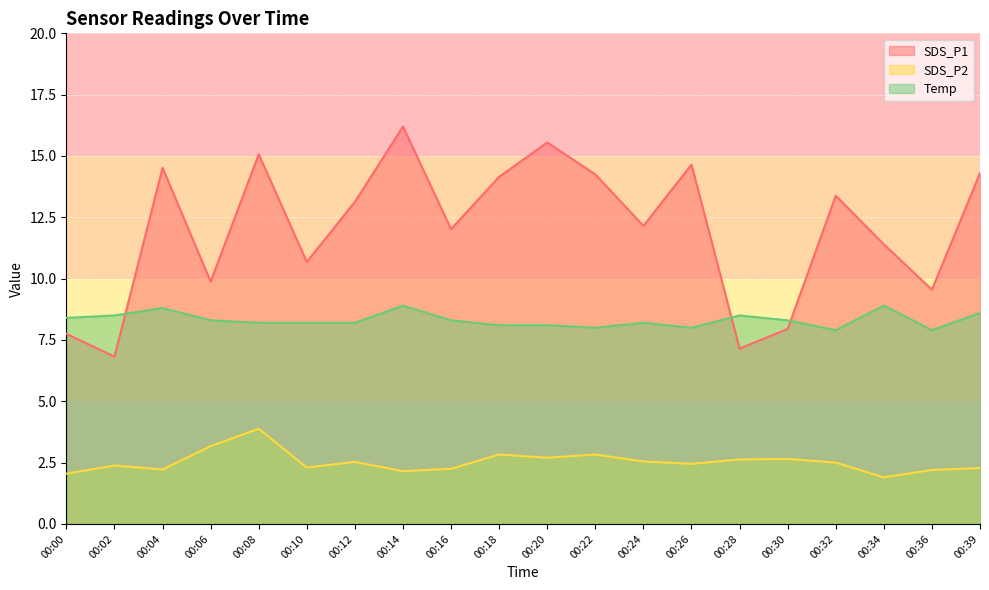

What is the value of the SDS_P2 point at the 11th from the left?

2.7